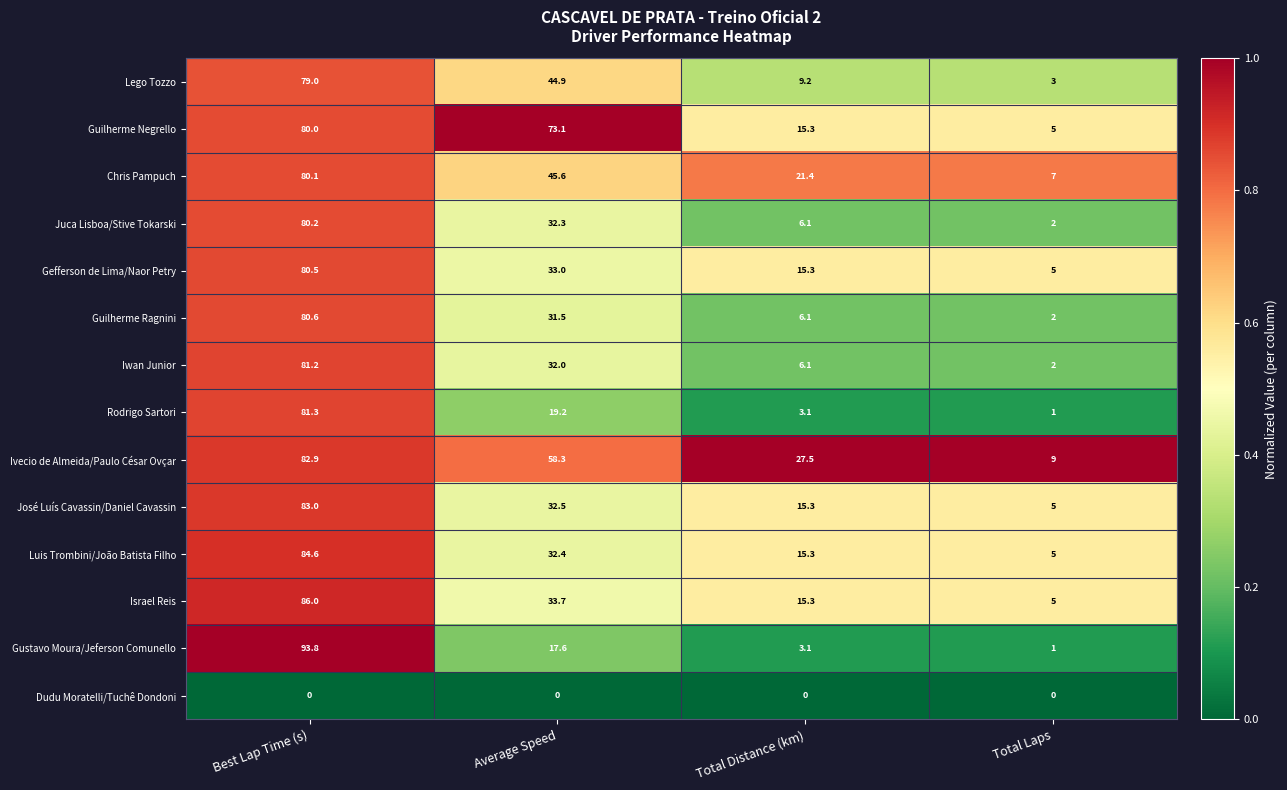

The value of Ivecio de Almeida/Paulo César Ovçar at Best Lap Time (s) is 47.7. True or false?

False